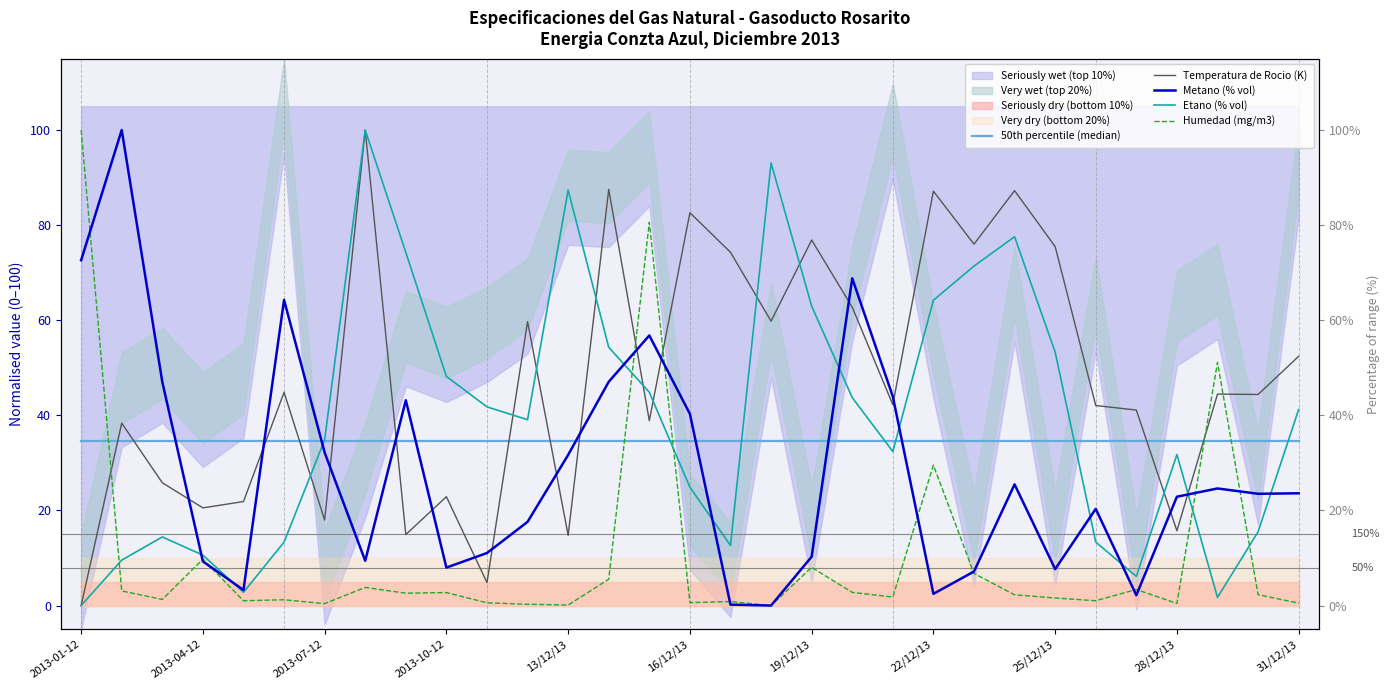

After their last crossing, which series has the higher values: Humedad (mg/m3) or Metano (% vol)?

Metano (% vol)